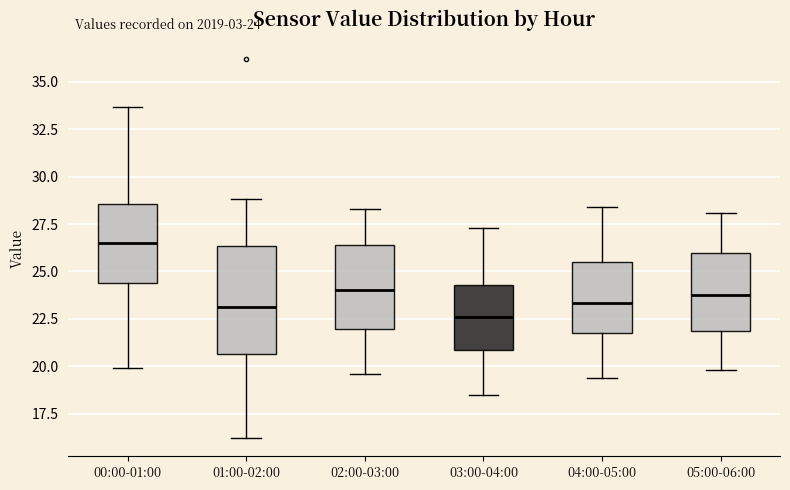

Which box's median line is the highest?

00:00-01:00